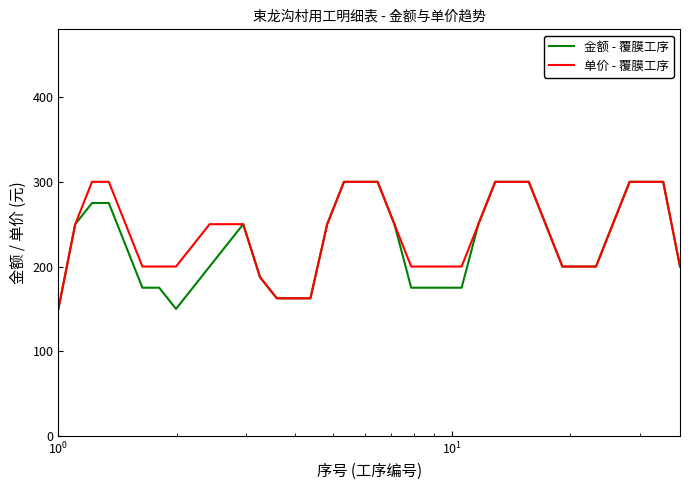

What is the lowest value of the 金额 - 覆膜工序 series?

150.0